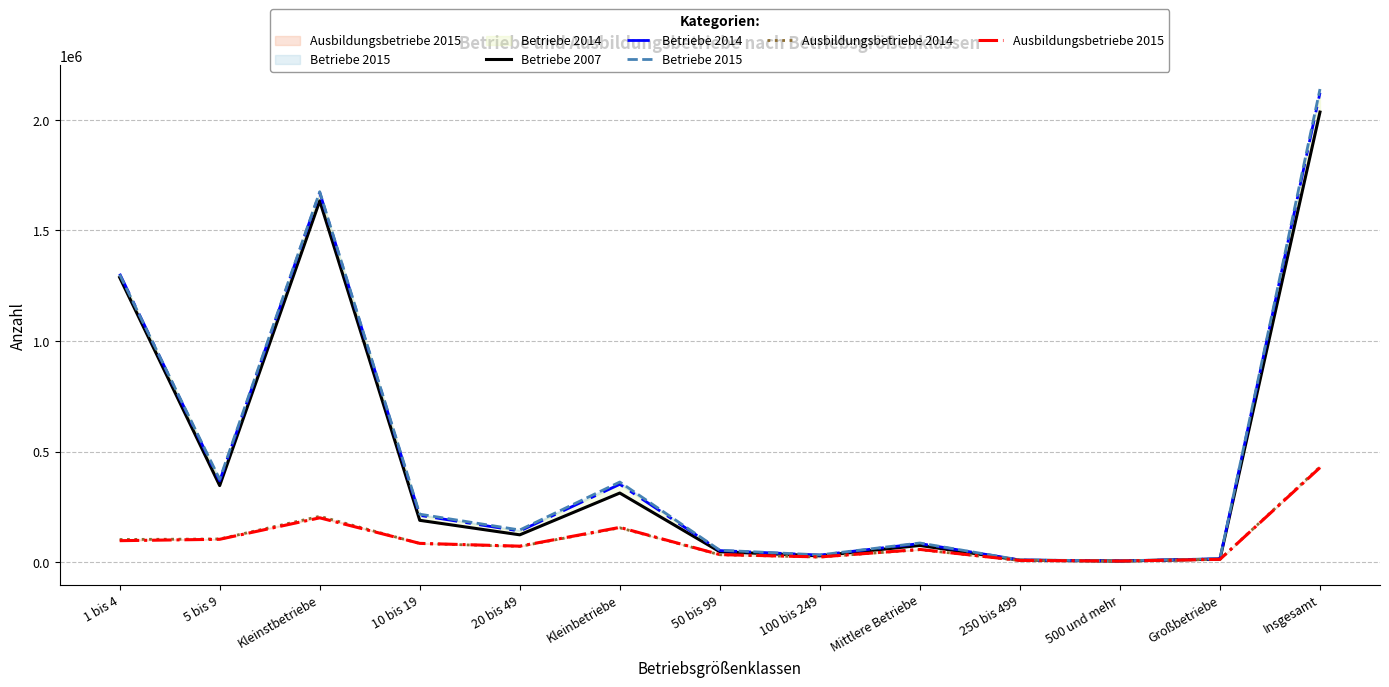

What position from the right is 500 und mehr?

3